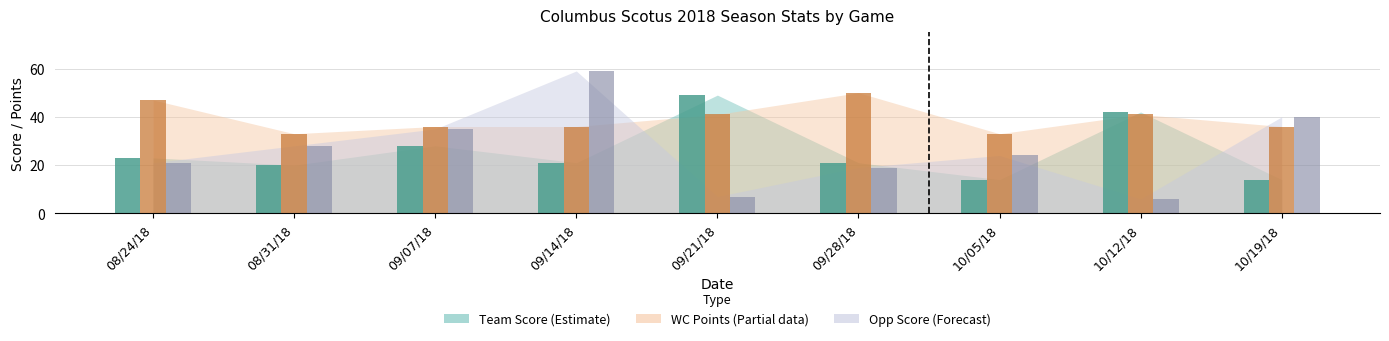

What is the value of the WC Points bar at the 5th from the left?

41